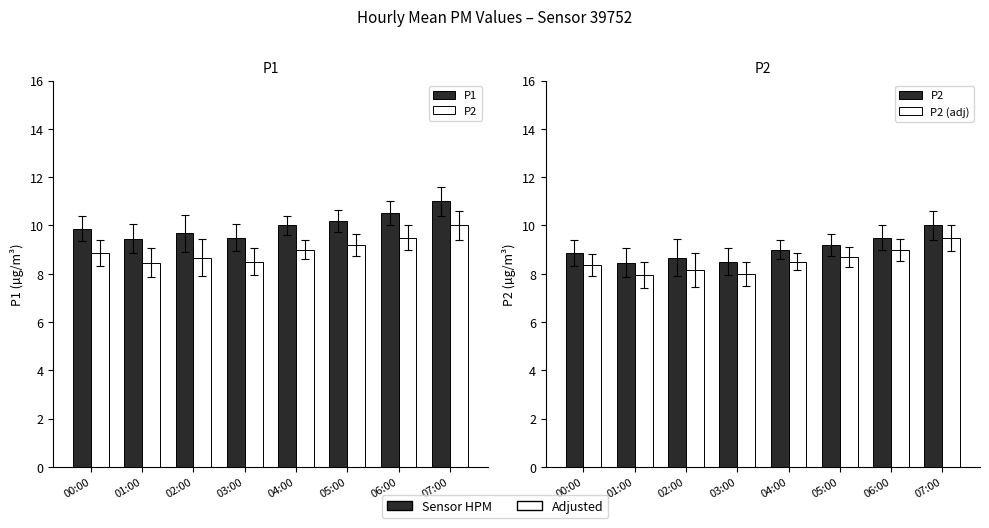

Which category has the lowest value in the P2 (adj) series?

01:00